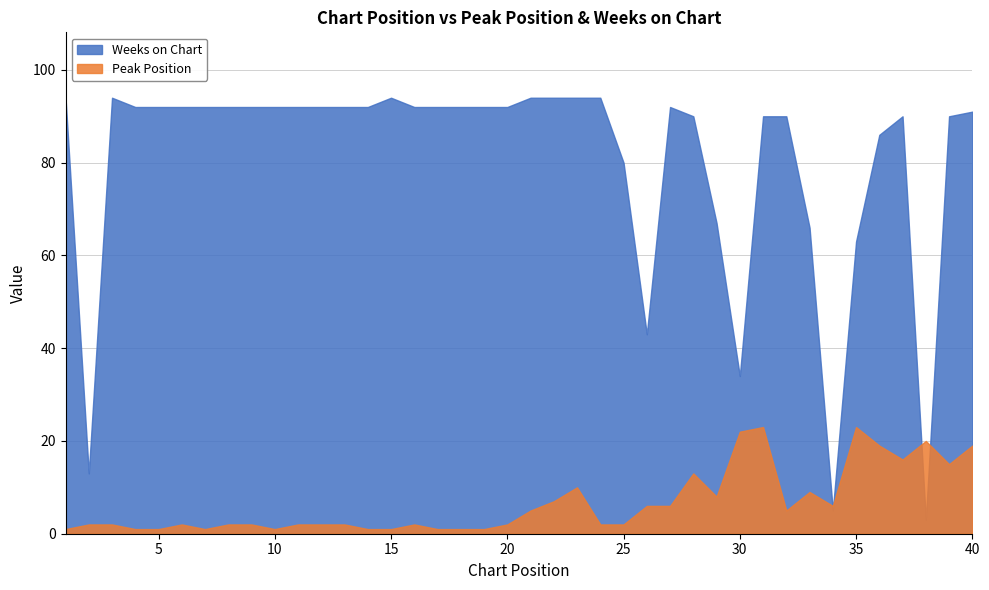

Which series ends up on top after the final intersection of Weeks on Chart and Peak Position?

Weeks on Chart